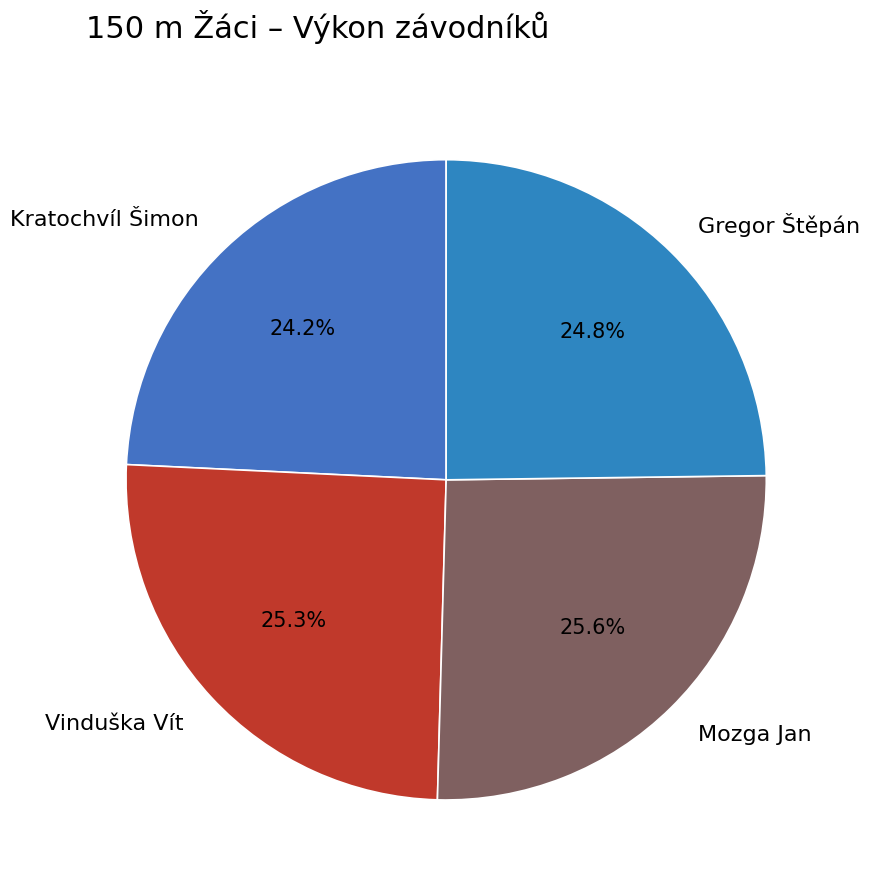

Which has a higher value, Kratochvíl Šimon or Mozga Jan?

Mozga Jan